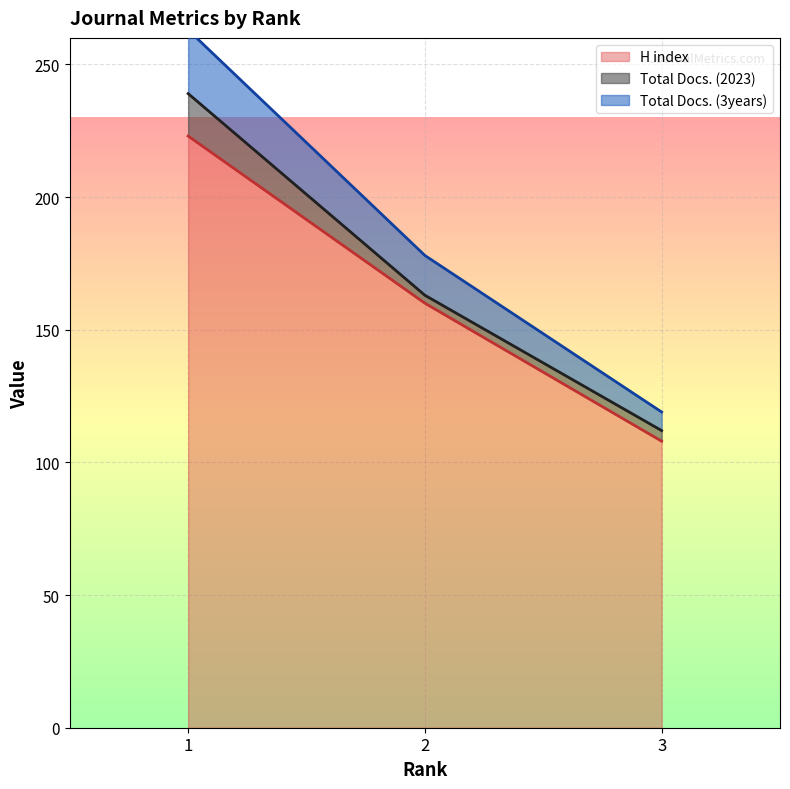

Where is H index nearest to the value 165?

2